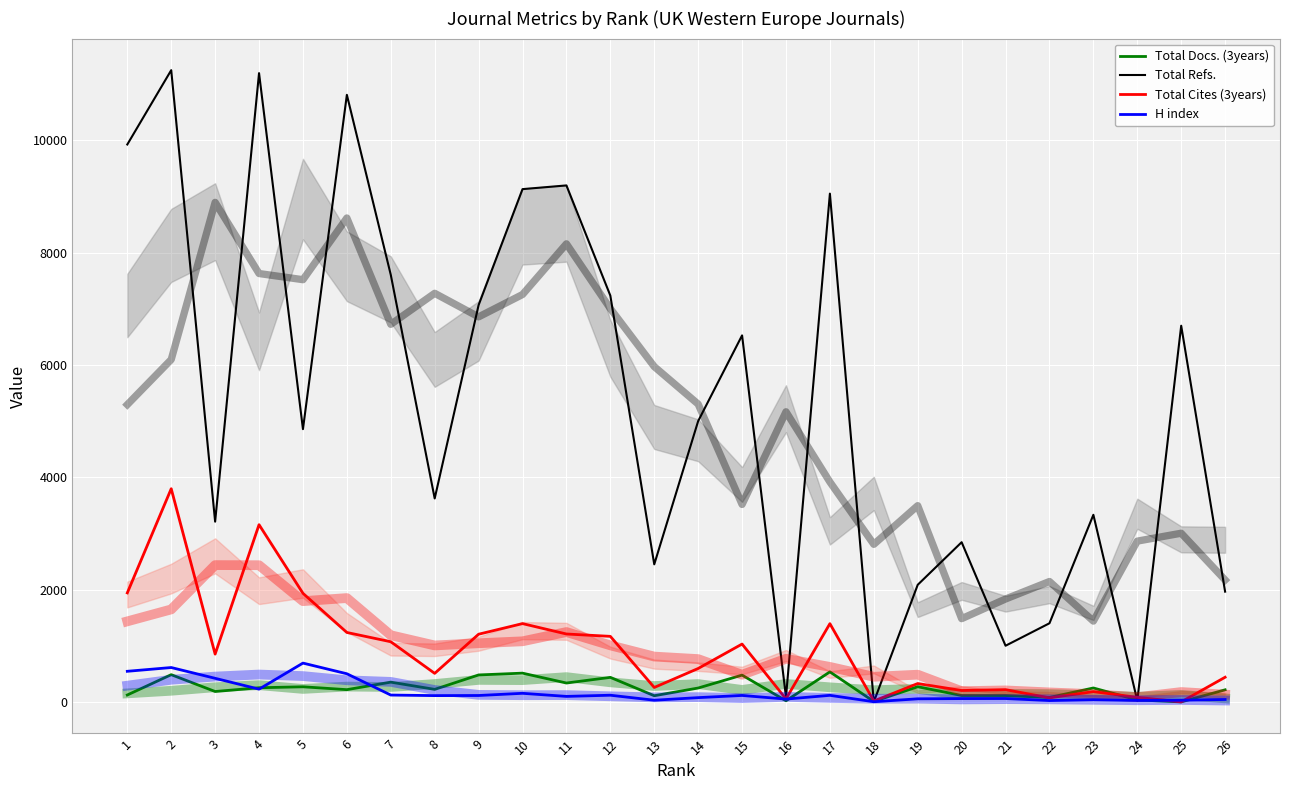

At which category is the sum across all series the highest?

2